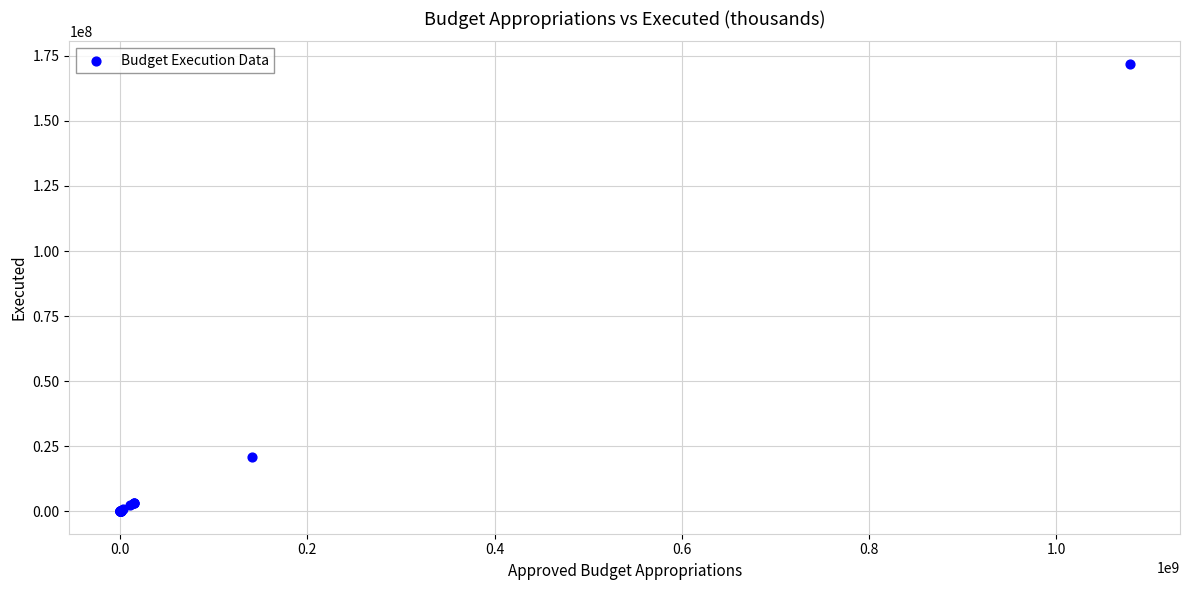

What Y value in the scatter plot is closest to 85985159?

21050873.1